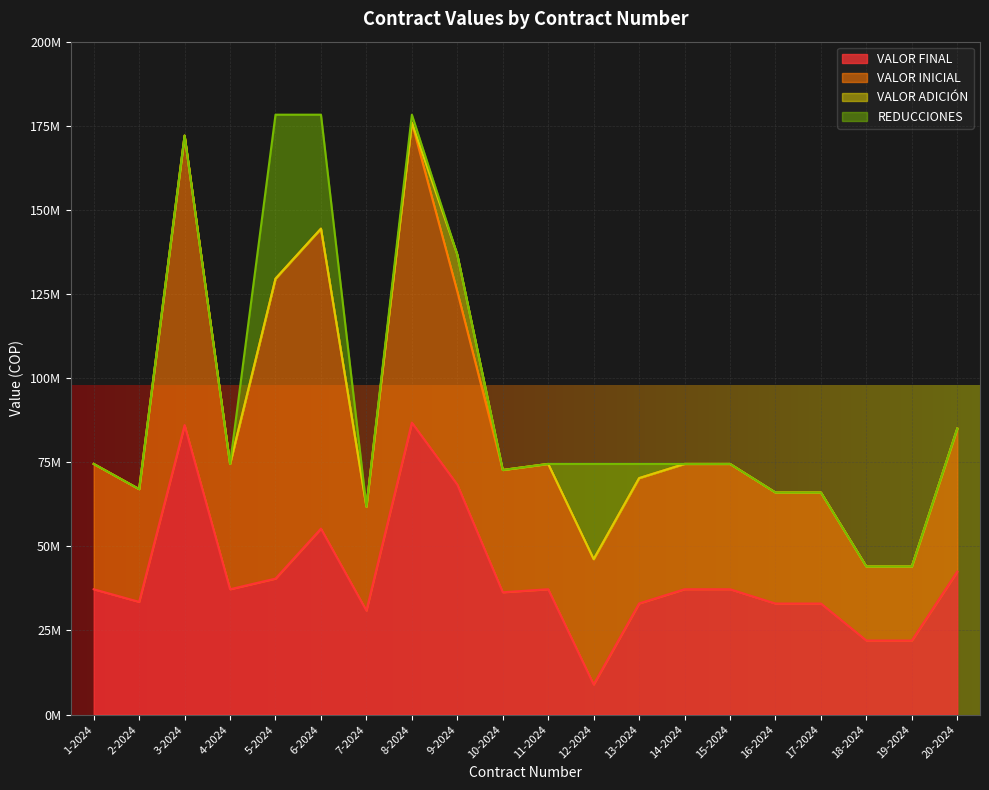

At which label does VALOR FINAL reach its minimum?

12-2024